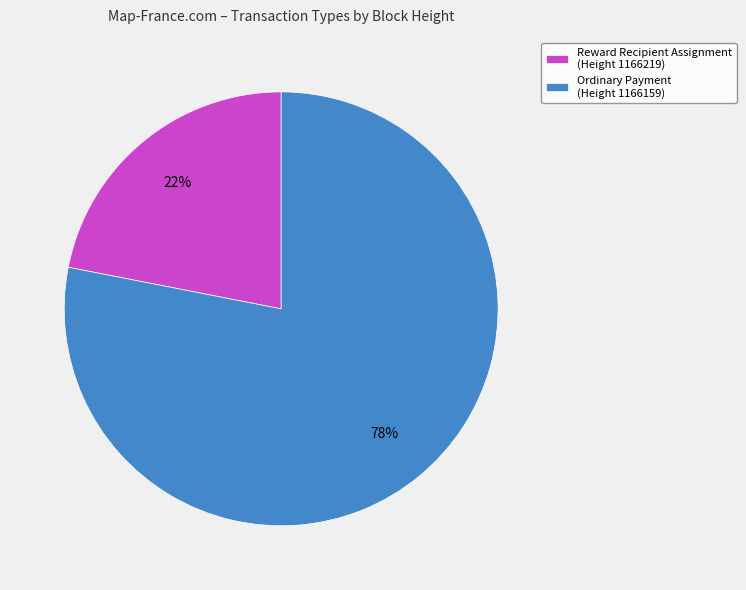

To the nearest percent, what is the average slice percentage?

50%